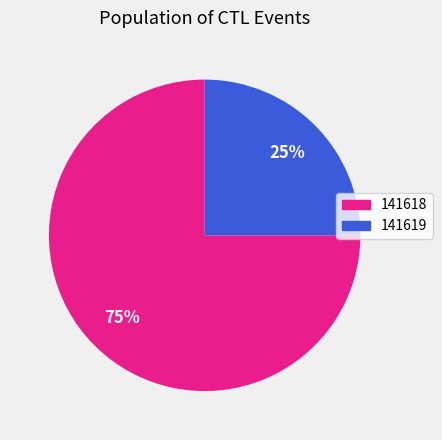

Which slice is the smallest?

141619